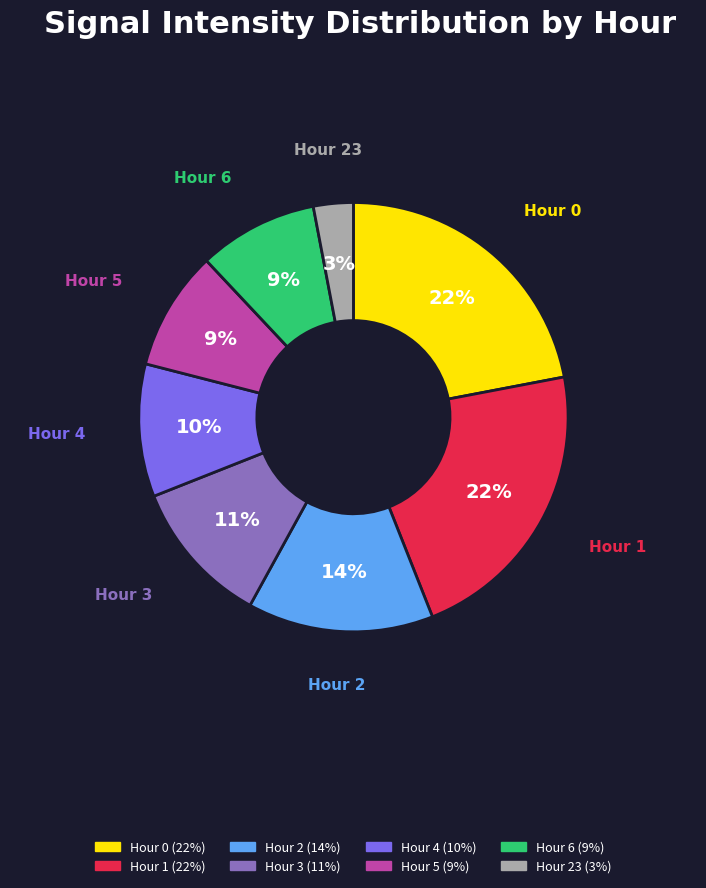

Is there any slice that represents more than half of the pie?

No